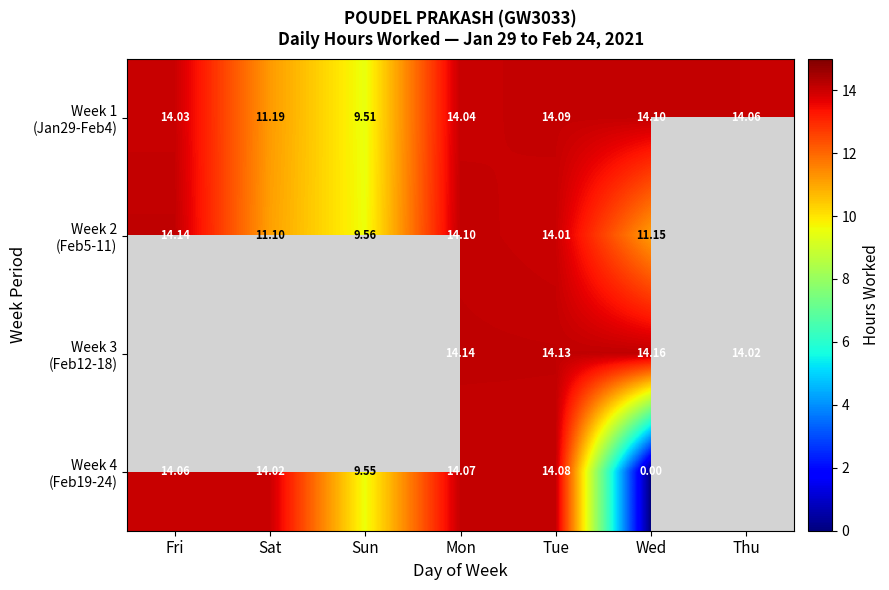

Which series changed the most between Fri and Wed?

Week 4 (Feb19-24)